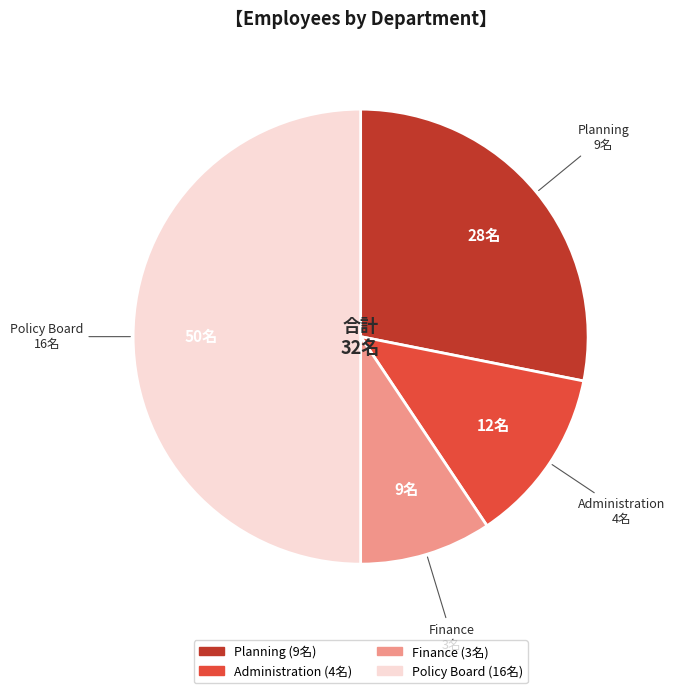

Is the sum of Policy Board and Finance greater than half?

Yes